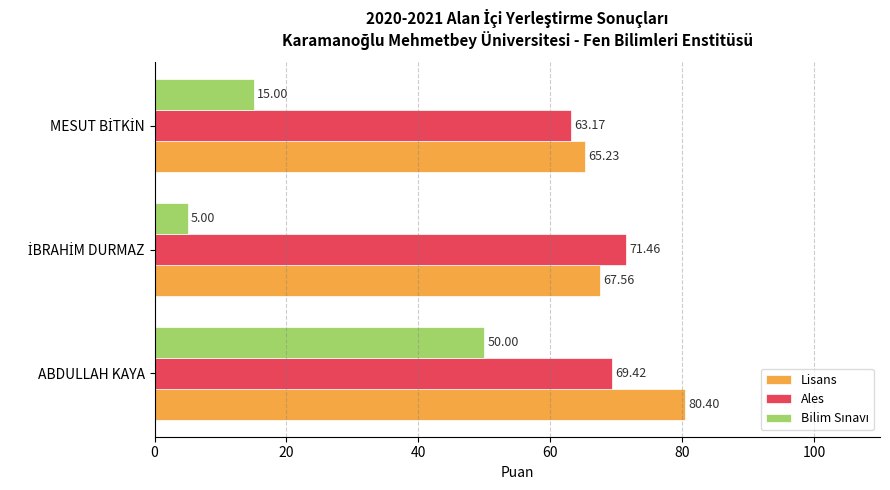

What is the sum of all Ales values?

204.1